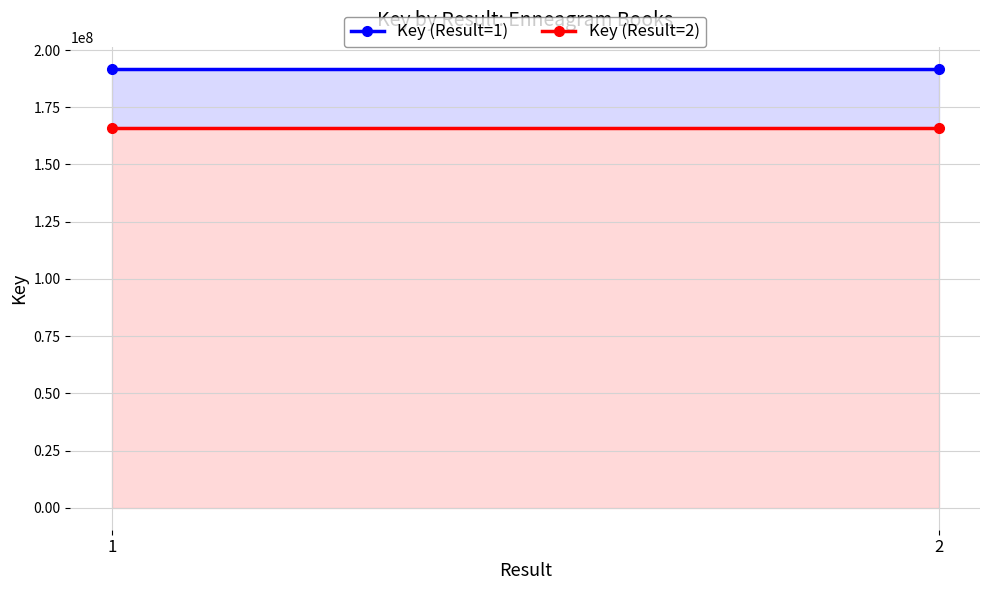

Which series has the largest range (max minus min)?

Key (Result=1)